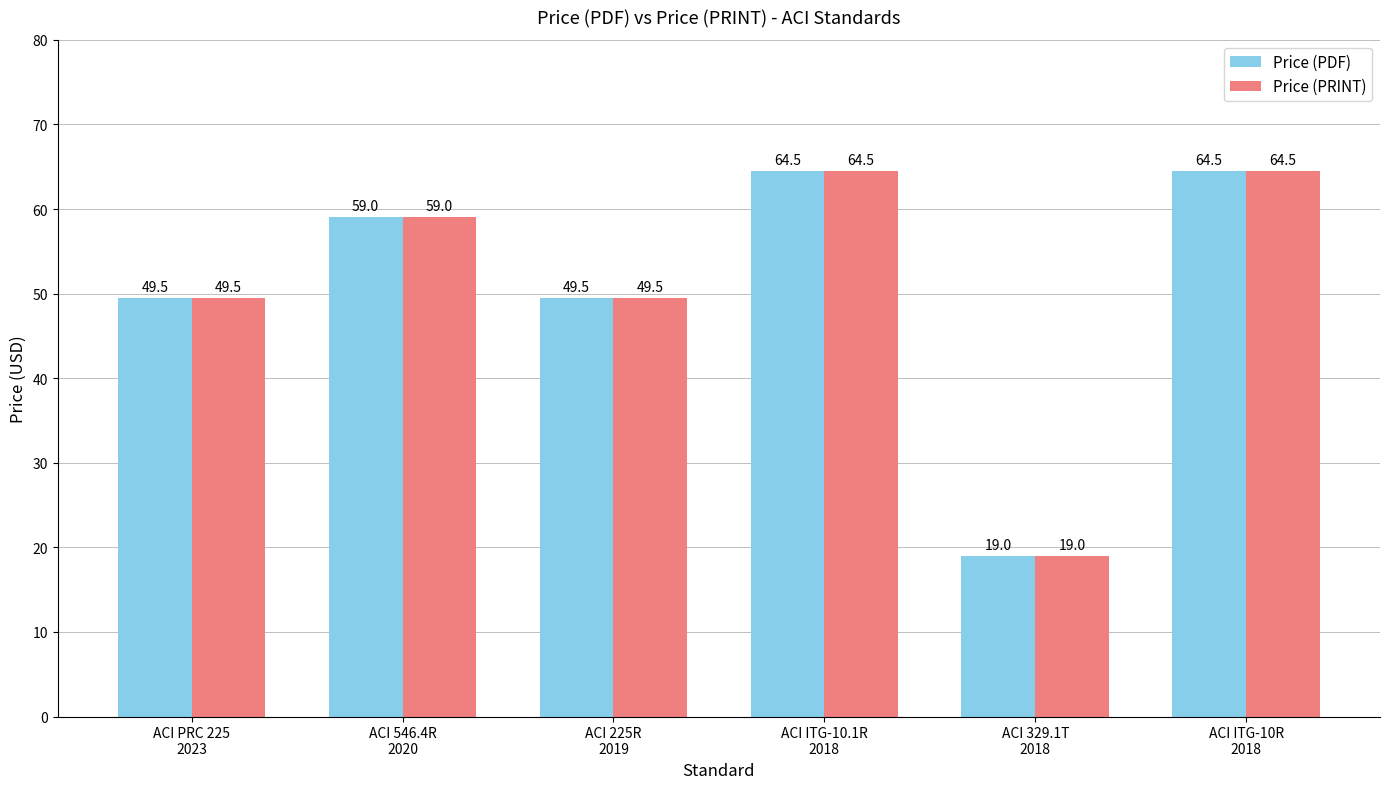

How many bars are there in total?

12